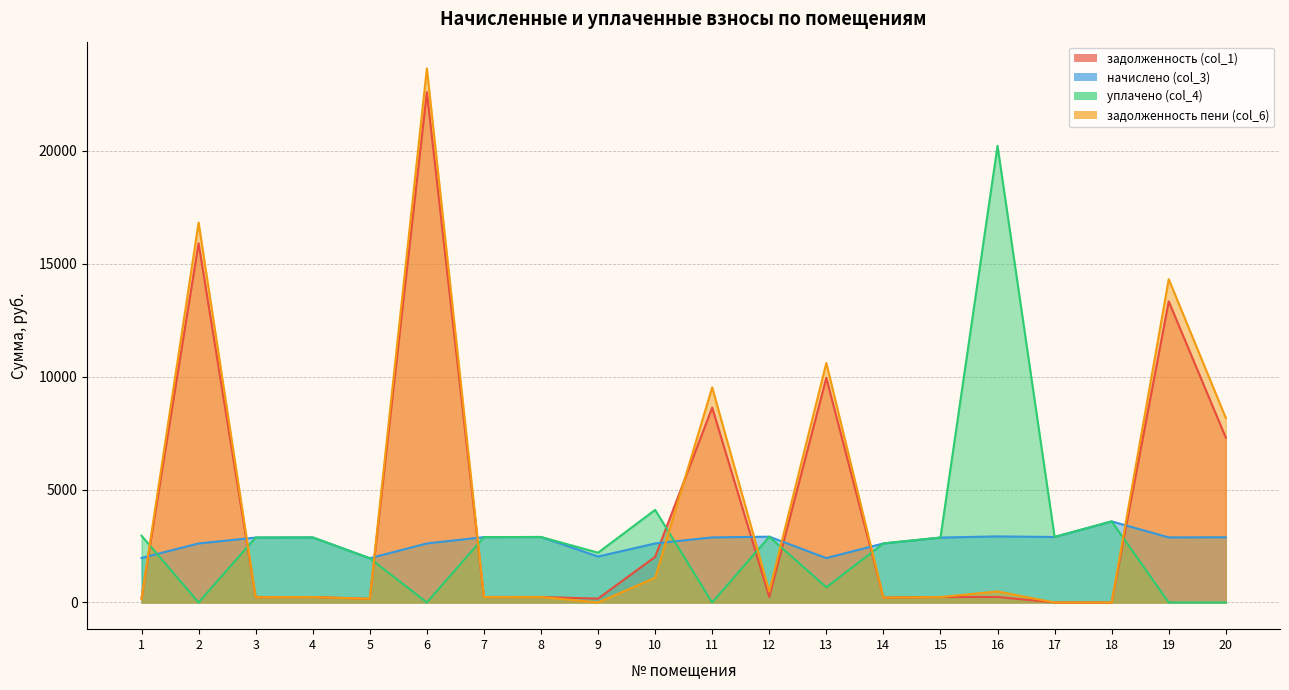

Which series has the widest spread of values?

задолженность пени (col_6)